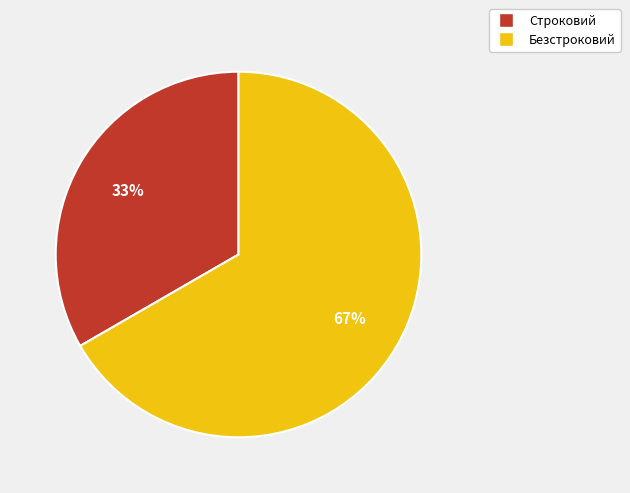

Rank the categories by value from lowest to highest.

Строковий, Безстроковий